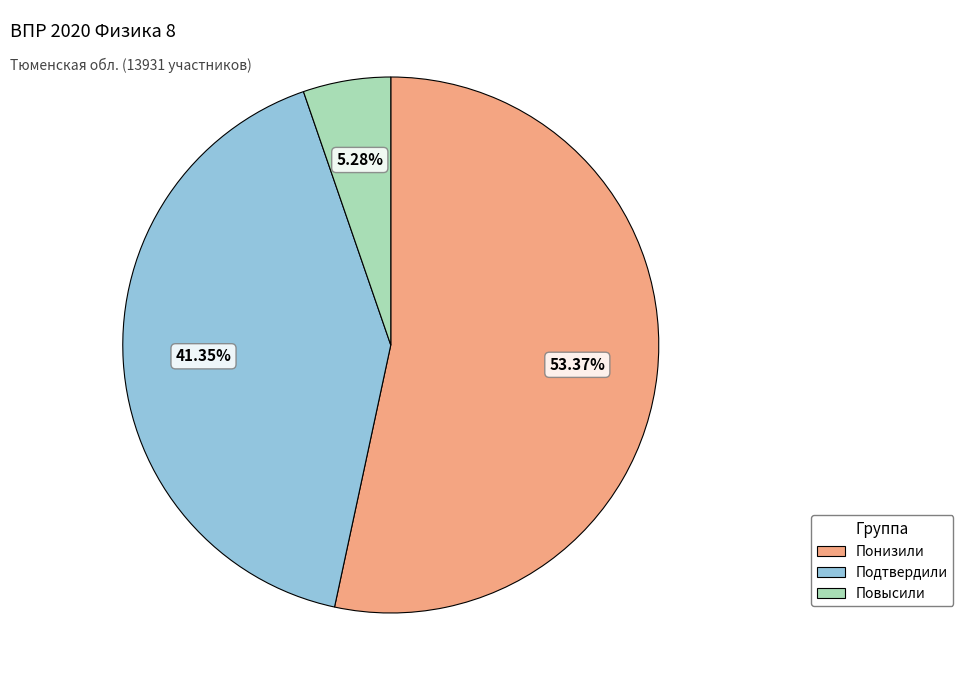

How many segments does this pie chart have?

3